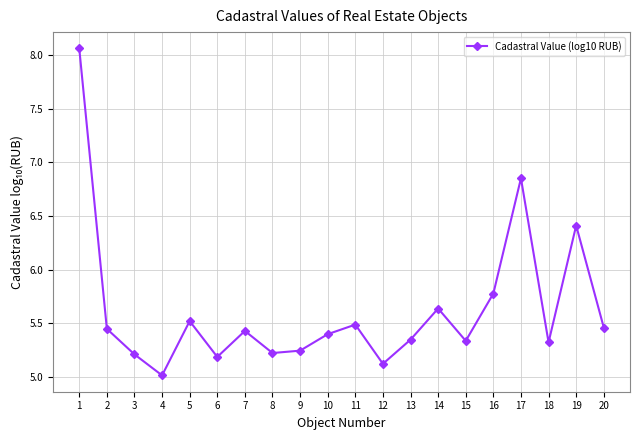

True or false: the data shows 2.7 at 15.

False